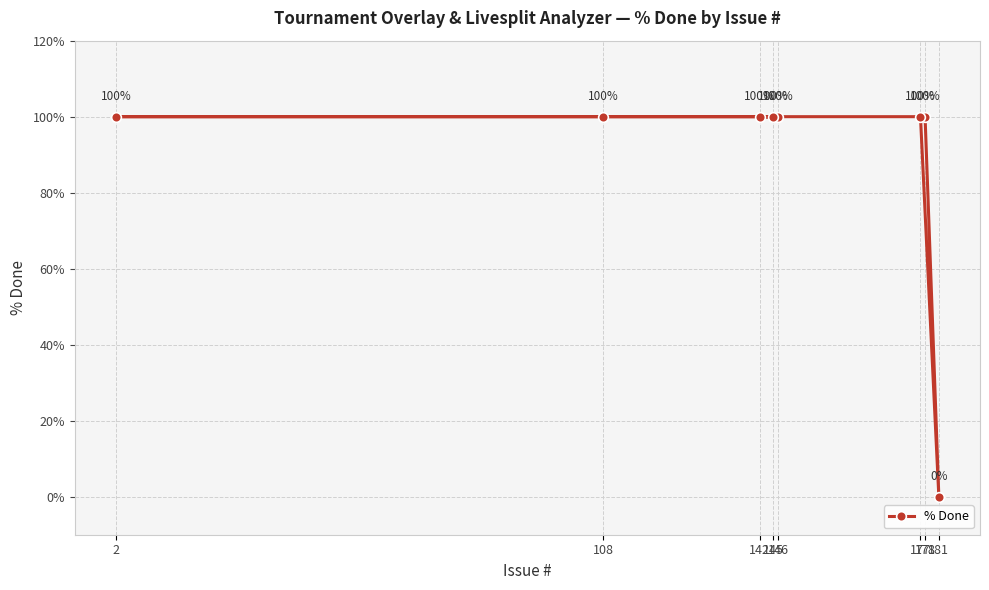

How many lines are shown in the chart?

1